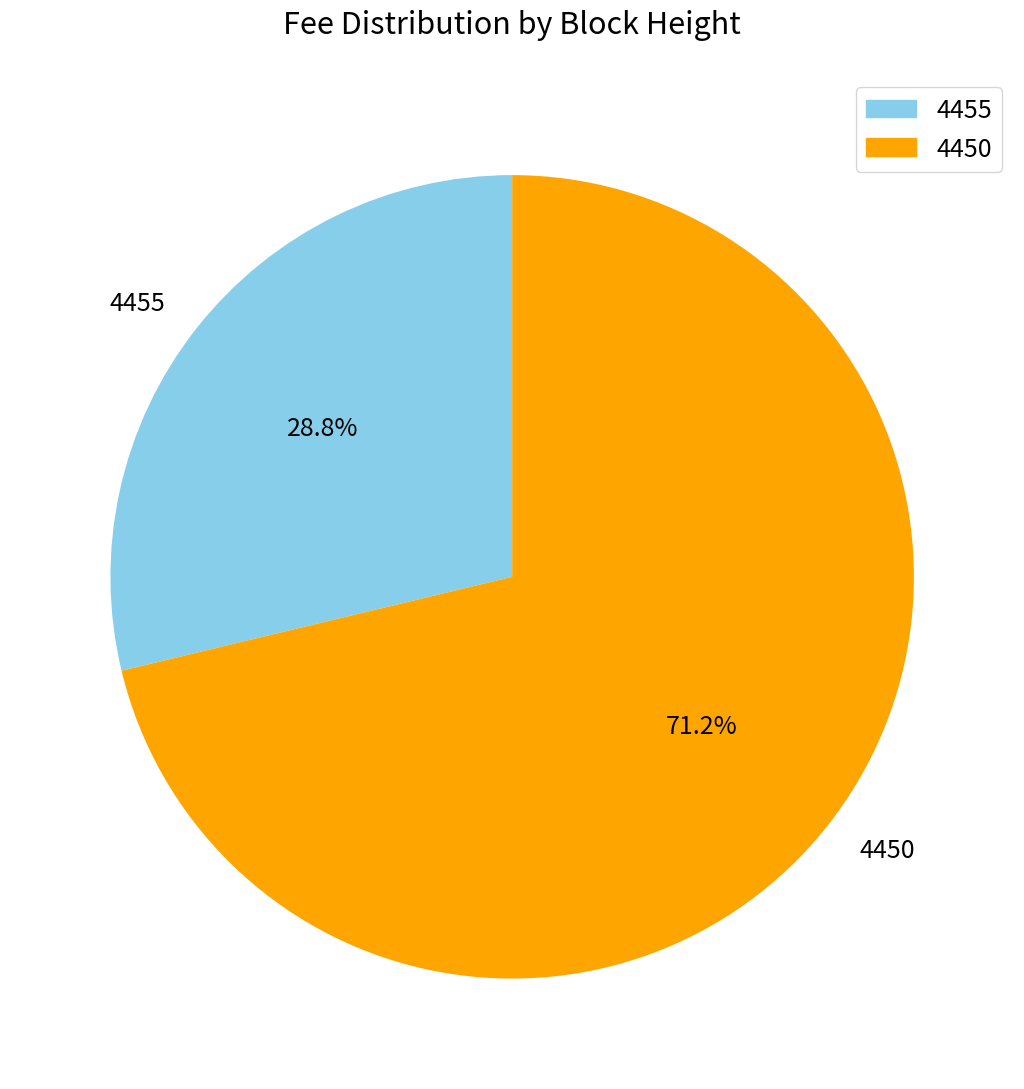

To the nearest percent, what is the average slice percentage?

50%